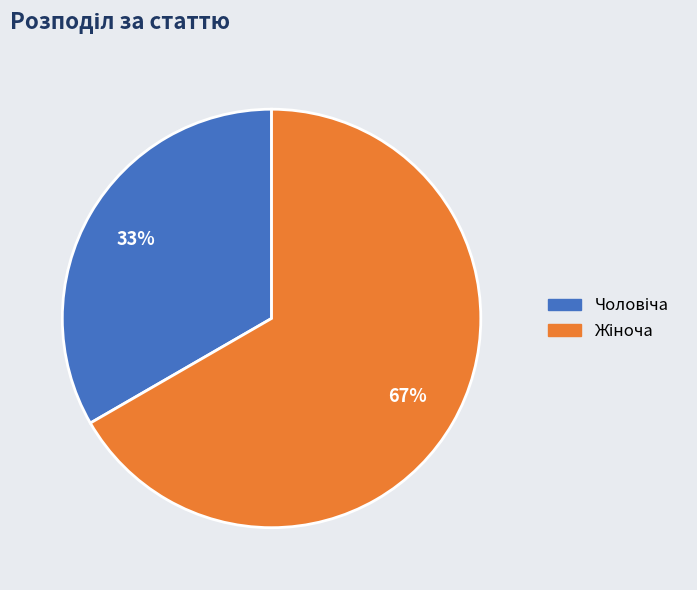

Is there any slice that represents more than half of the pie?

Yes